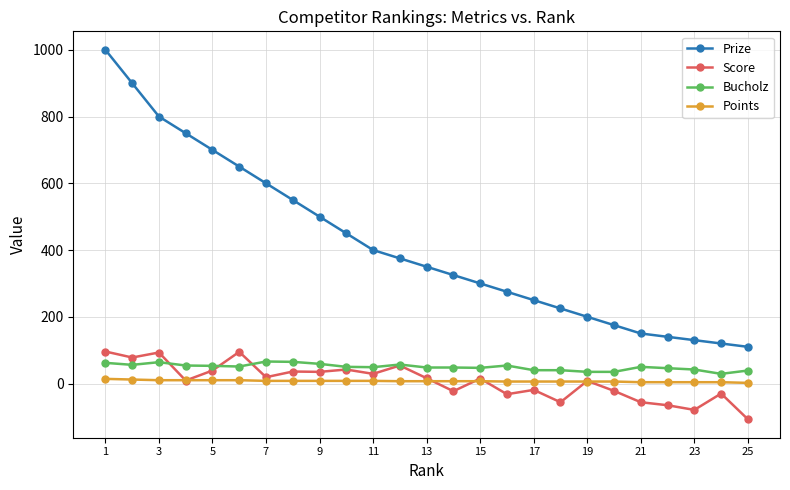

What is the difference between the maximum and minimum values in the Score series?

203